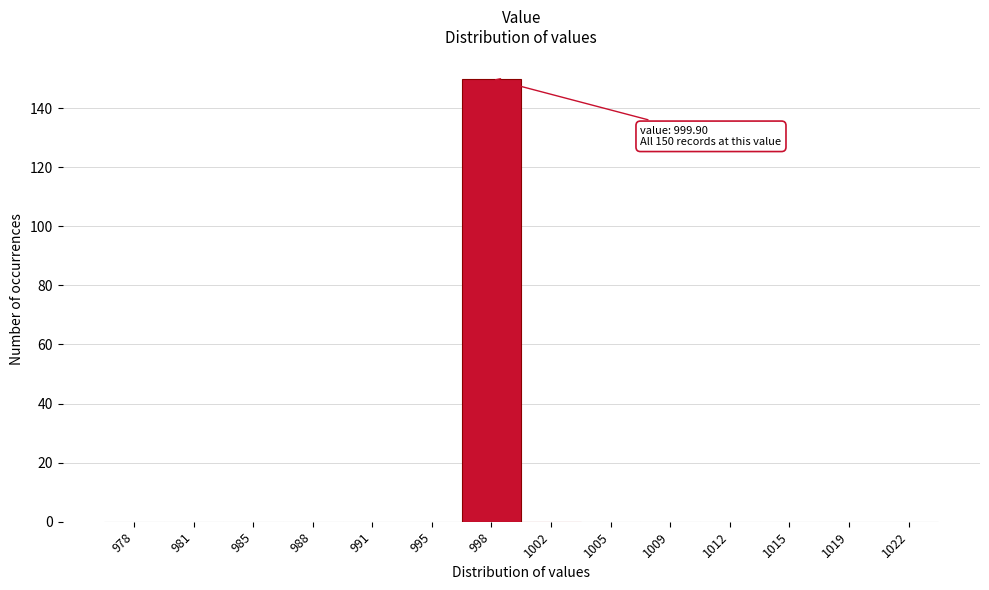

Which range on the x-axis has the tallest bar?

996.5 to 1000.0